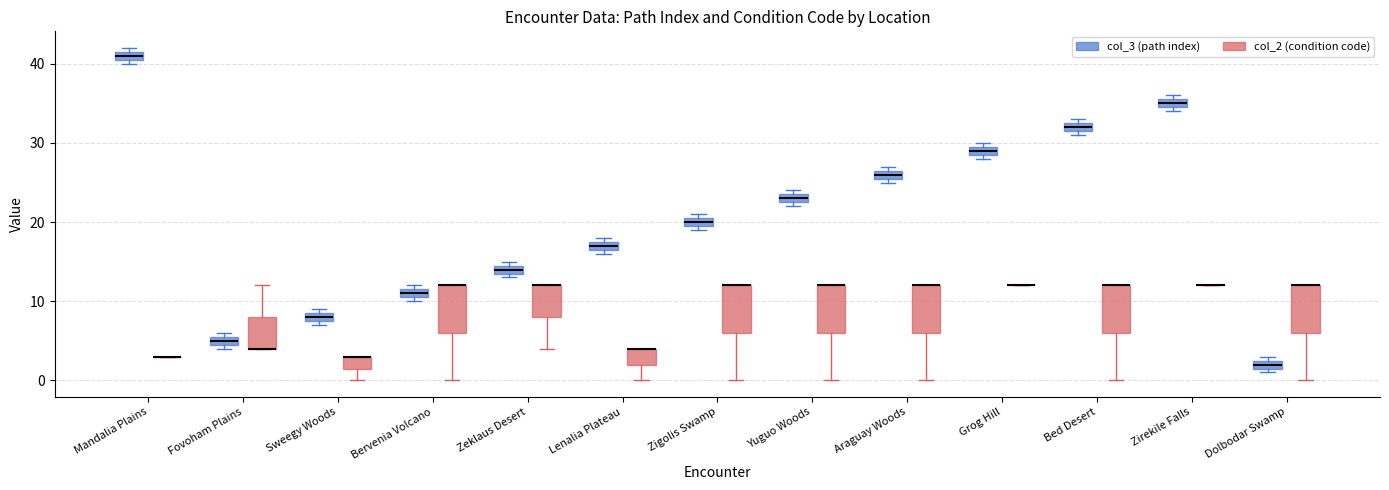

Where is the upper edge of the box for Yuguo Woods (col_2 (condition code)) on the y-axis? The values are not printed on the chart, so give them approximately, as read against the axis.

12